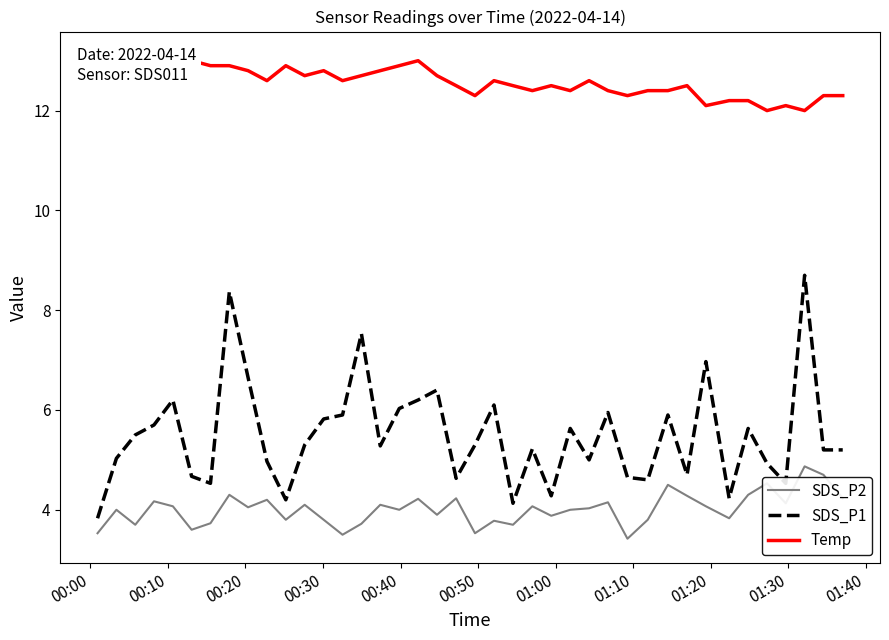

What is the maximum value for SDS_P1?

8.7